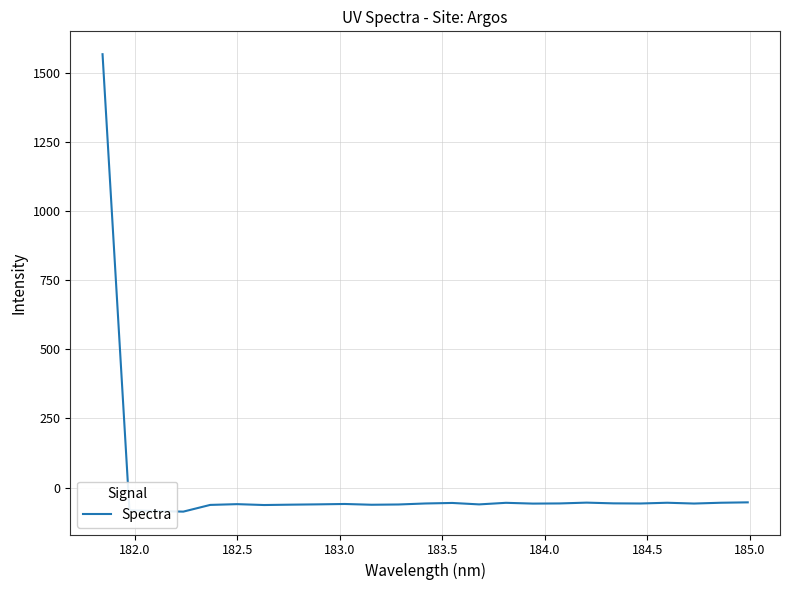

What is the sum of all values?

84.1